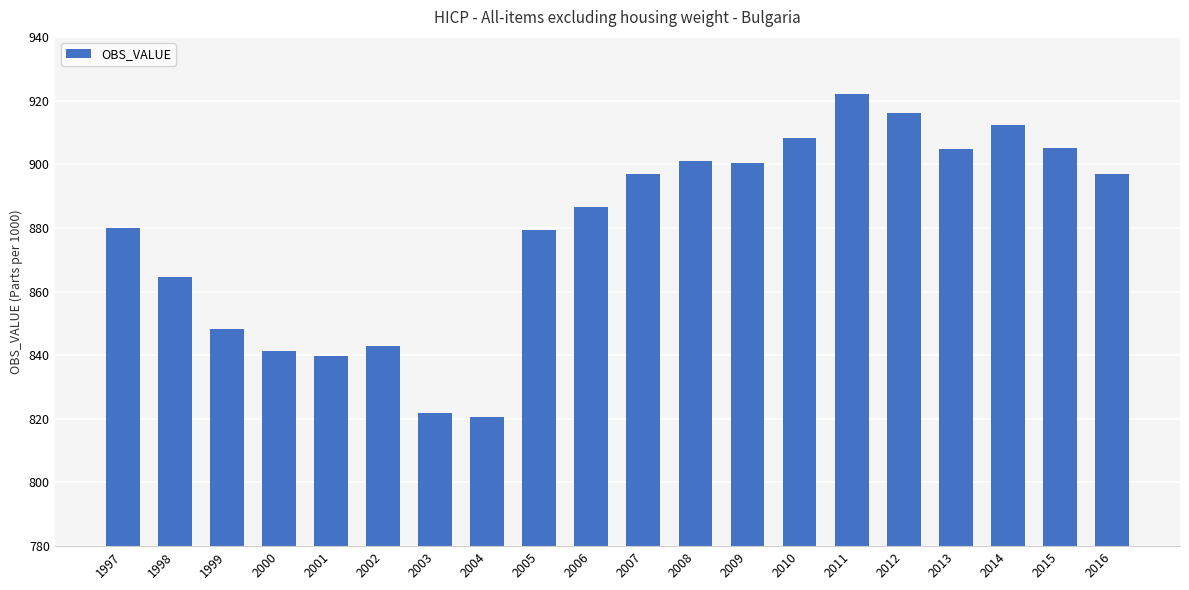

The chart shows a value of 839.8 at 2001. True or false?

True